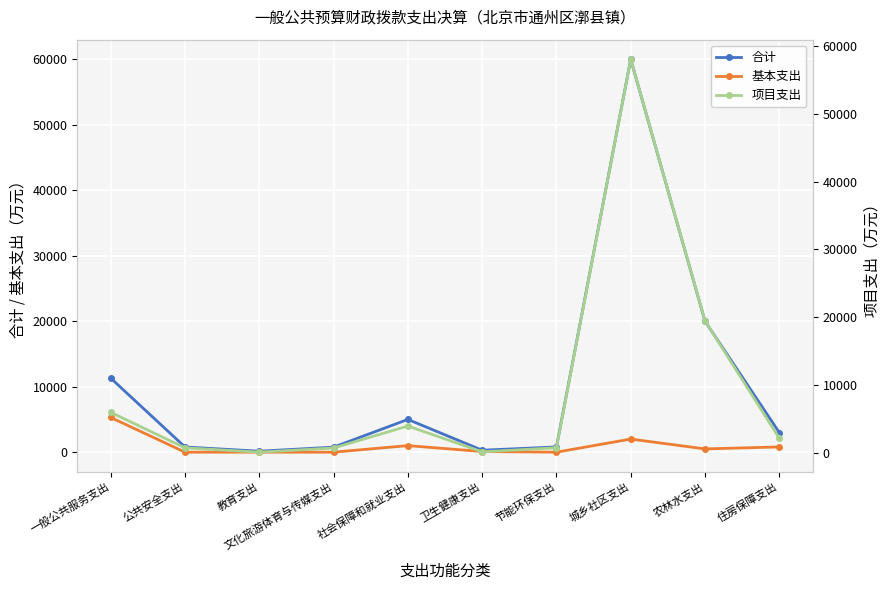

What is the average value of the 合计 series?

10211.6